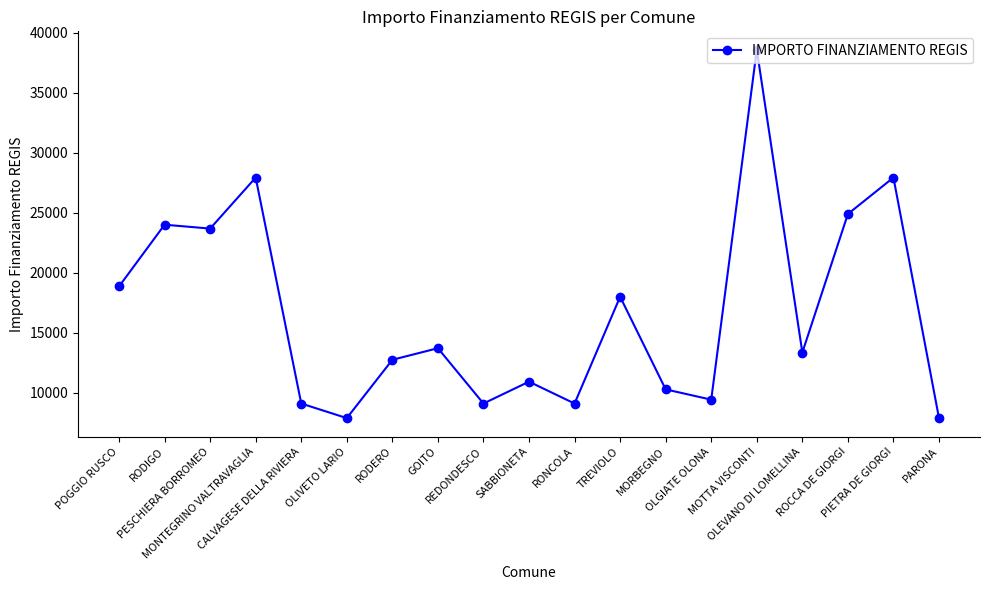

What is the change in value from OLIVETO LARIO to GOITO?

+5821